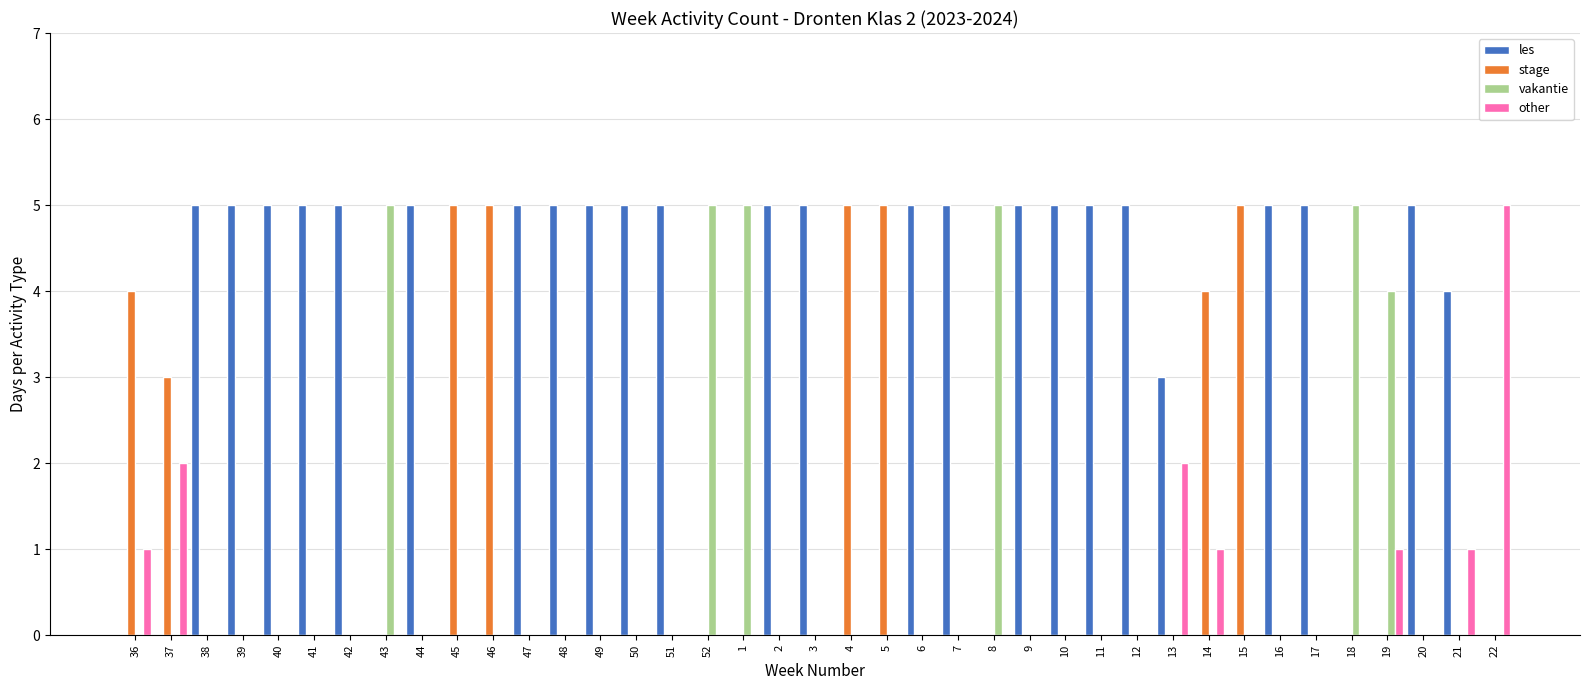

Reading left to right, list all the values displayed in this chart.

les: 0	0	5	5	5	5	5	0	5	0	0	5	5	5	5	5	0	0	5	5	0	0	5	5	0	5	5	5	5	3	0	0	5	5	0	0	5	4	0
stage: 4	3	0	0	0	0	0	0	0	5	5	0	0	0	0	0	0	0	0	0	5	5	0	0	0	0	0	0	0	0	4	5	0	0	0	0	0	0	0
vakantie: 0	0	0	0	0	0	0	5	0	0	0	0	0	0	0	0	5	5	0	0	0	0	0	0	5	0	0	0	0	0	0	0	0	0	5	4	0	0	0
other: 1	2	0	0	0	0	0	0	0	0	0	0	0	0	0	0	0	0	0	0	0	0	0	0	0	0	0	0	0	2	1	0	0	0	0	1	0	1	5